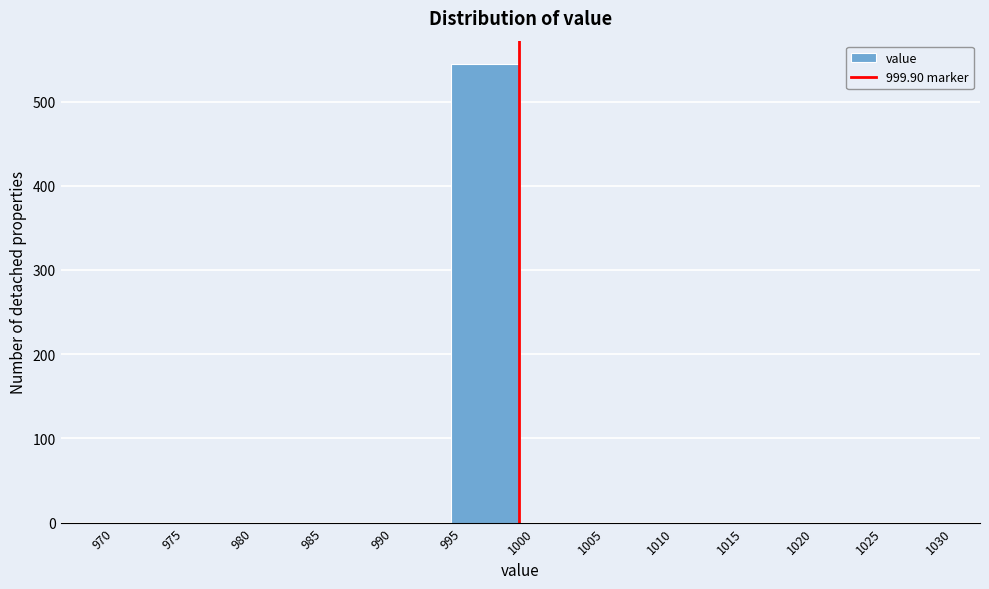

Reading left to right, transcribe this chart: for each bar, give the range it covers on the x-axis and its height. The values are not printed on the chart, so give them approximately, as read against the axis.

970 to 975: 0
975 to 980: 0
980 to 985: 0
985 to 990: 0
990 to 995: 0
995 to 1000: 550
1000 to 1005: 0
1005 to 1010: 0
1010 to 1015: 0
1015 to 1020: 0
1020 to 1025: 0
1025 to 1030: 0